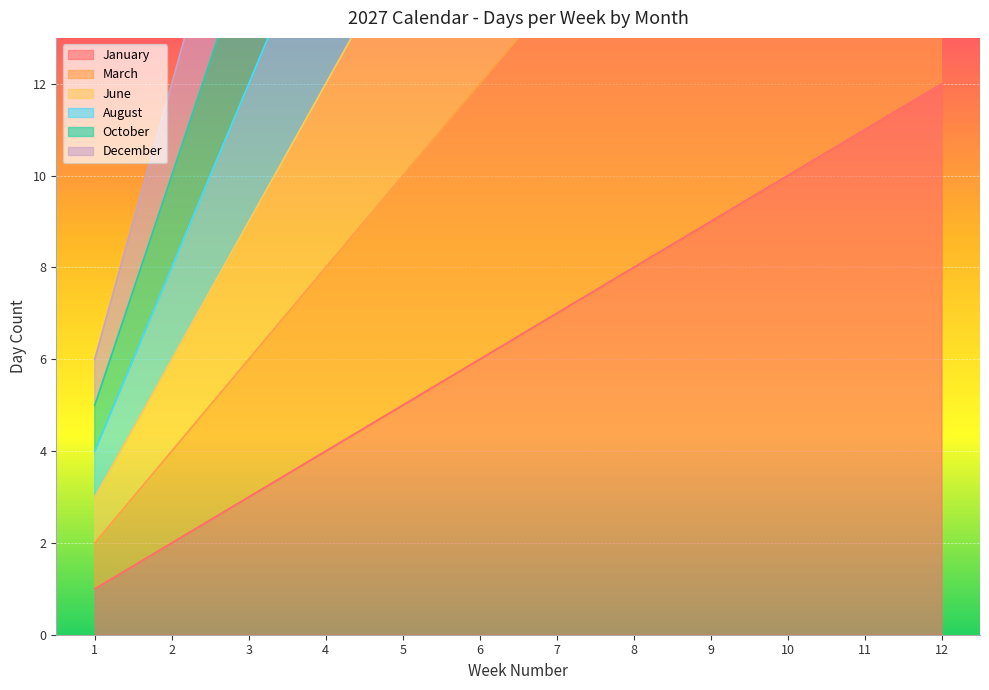

True or false: March has more than 0 interior local peaks.

False